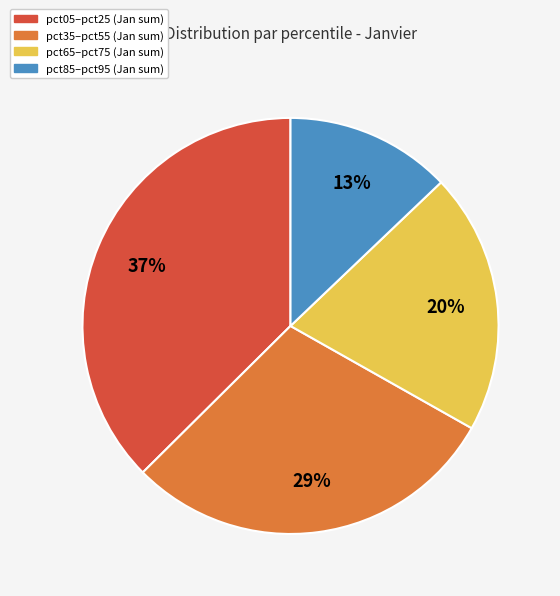

To the nearest percent, what is the average slice percentage?

25%